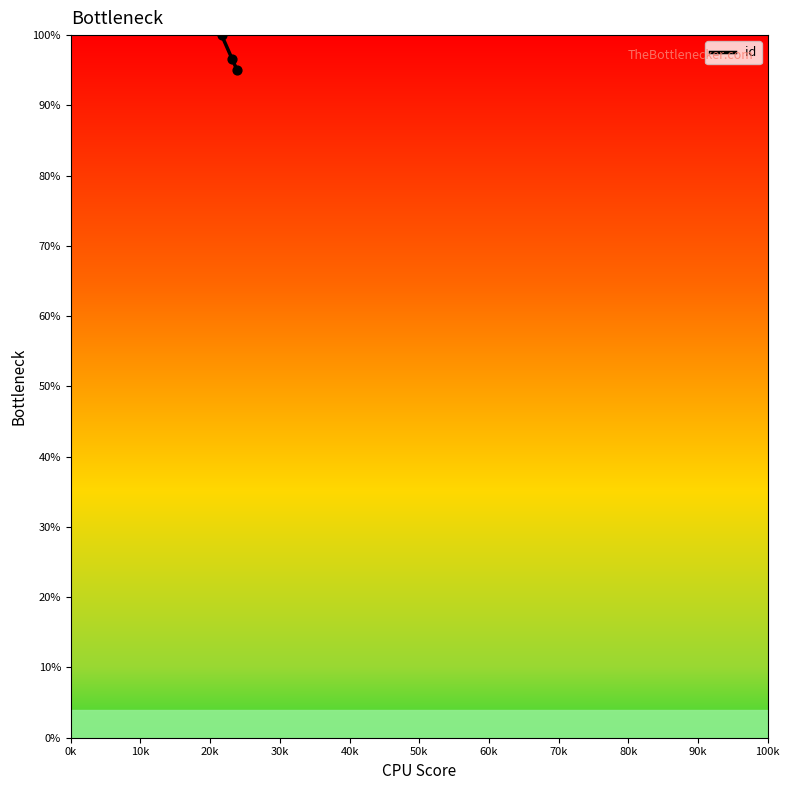

What is the greatest value displayed?

100.0